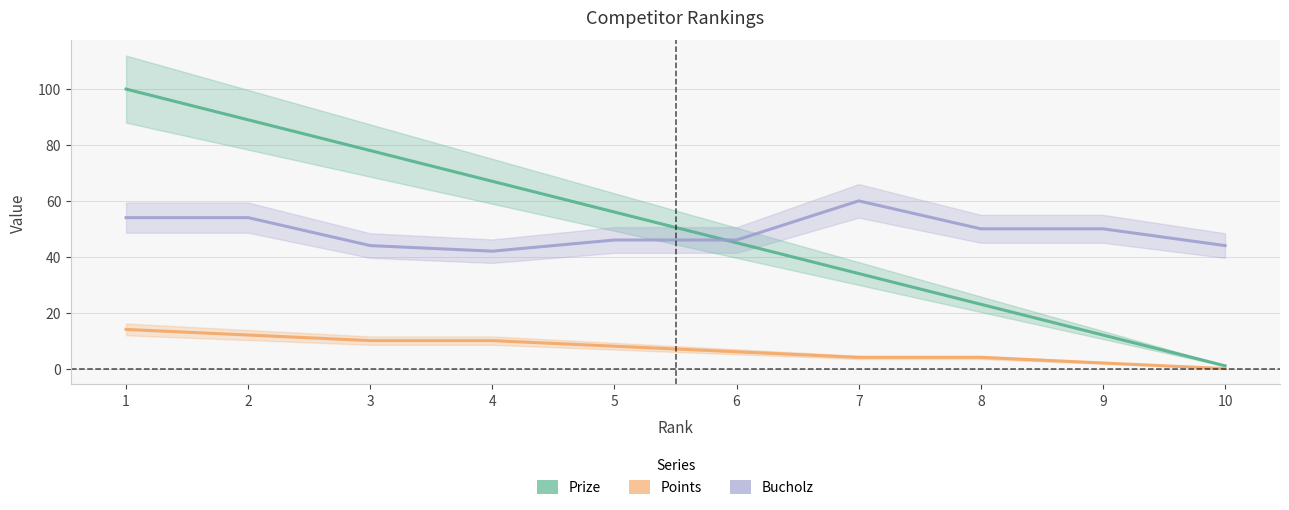

What is the approximate value of Points at 5?

8